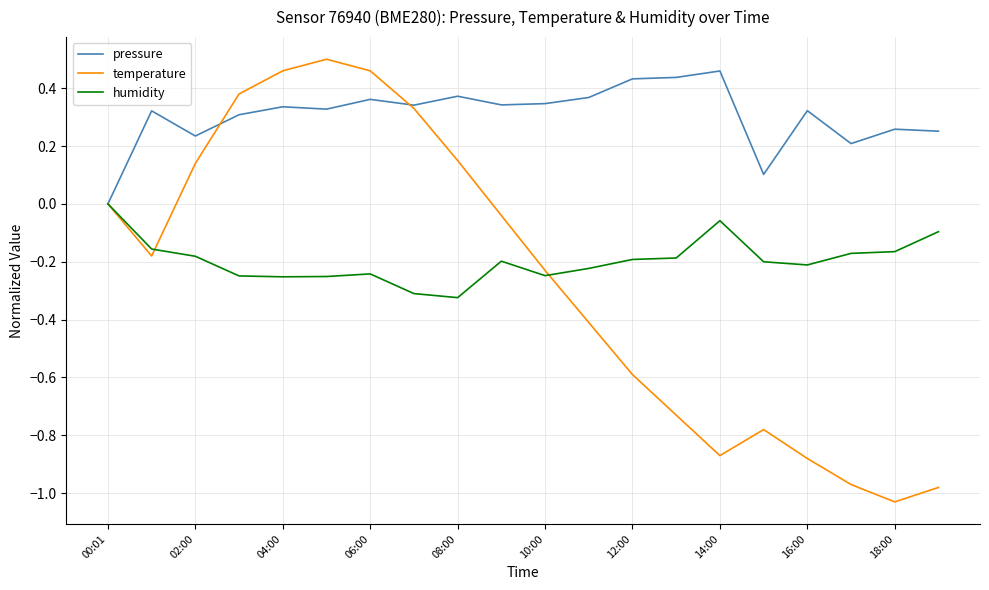

Which series has the largest range (max minus min)?

temperature